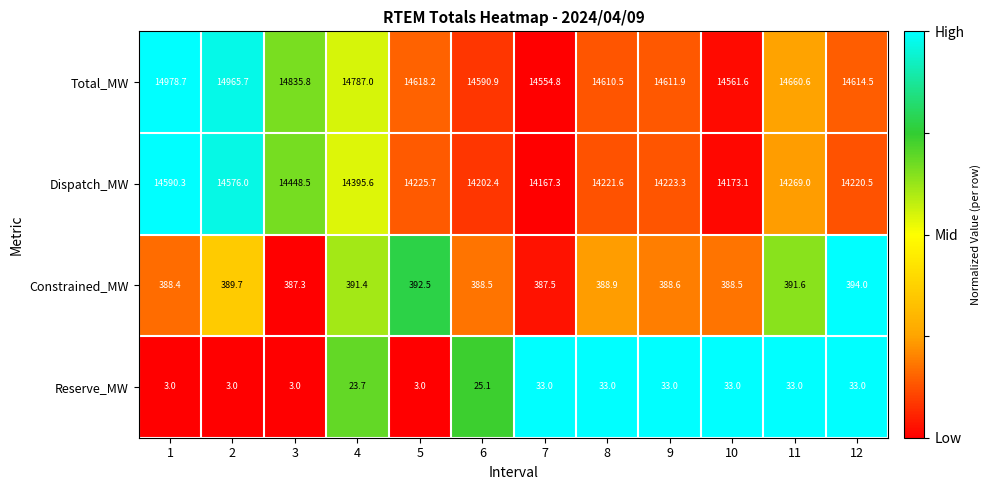

Which series has the largest total across all categories?

Total_MW